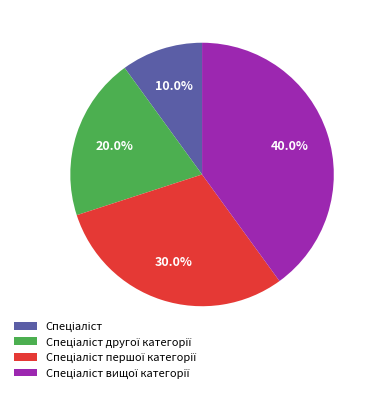

Is there any slice that represents more than half of the pie?

No